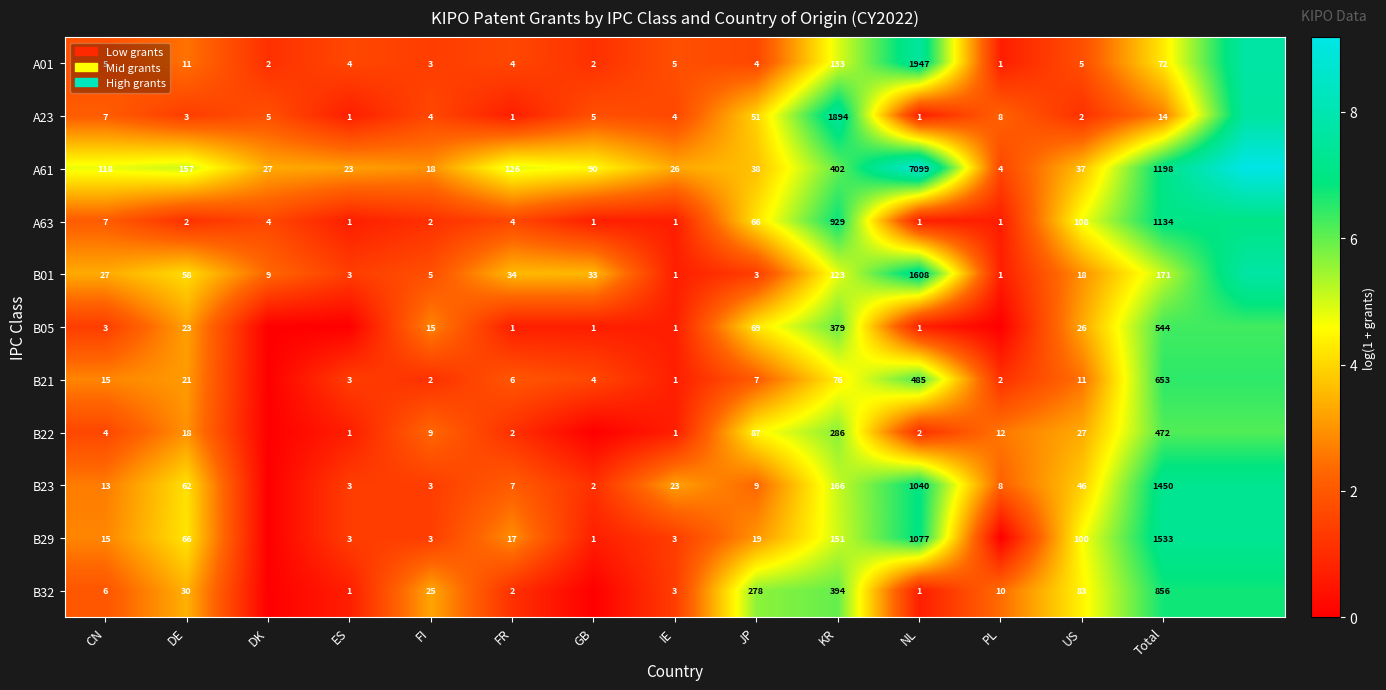

Is the value of B29 at GB greater than the value of A61 at JP?

No